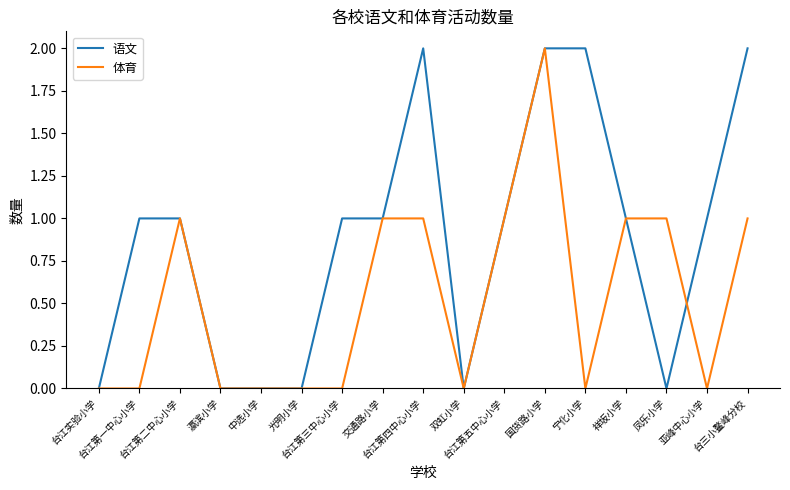

How many 语文 values are between 0 and 1?

13